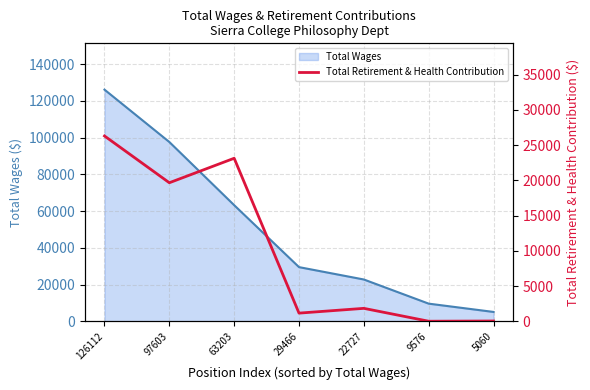

True or false: the data shows 32 at 5060.

True